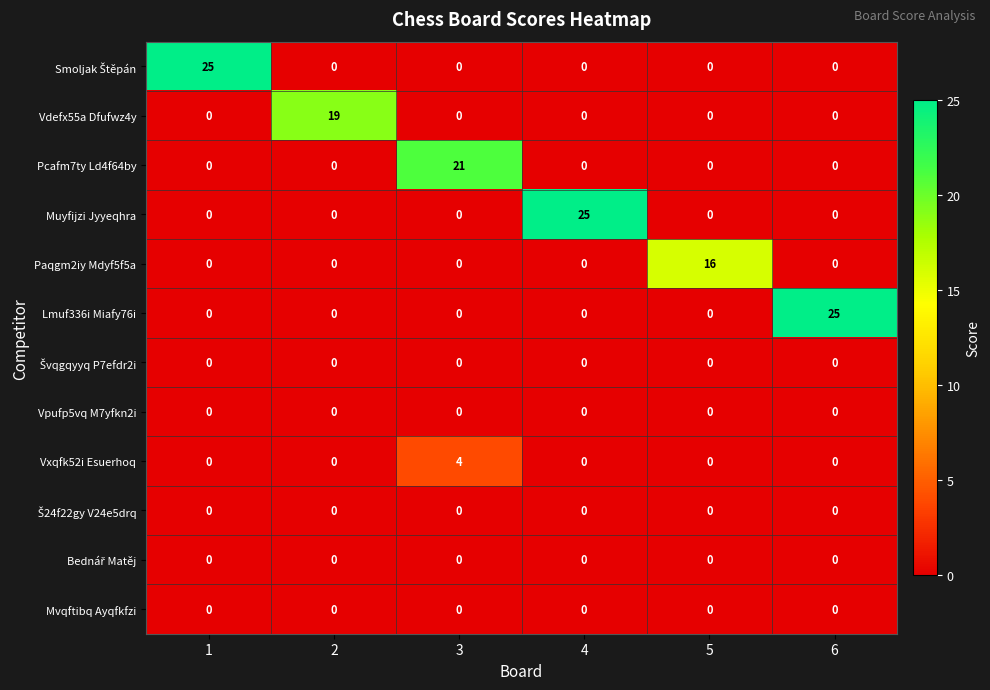

What is the average value of the Vdefx55a Dfufwz4y series?

3